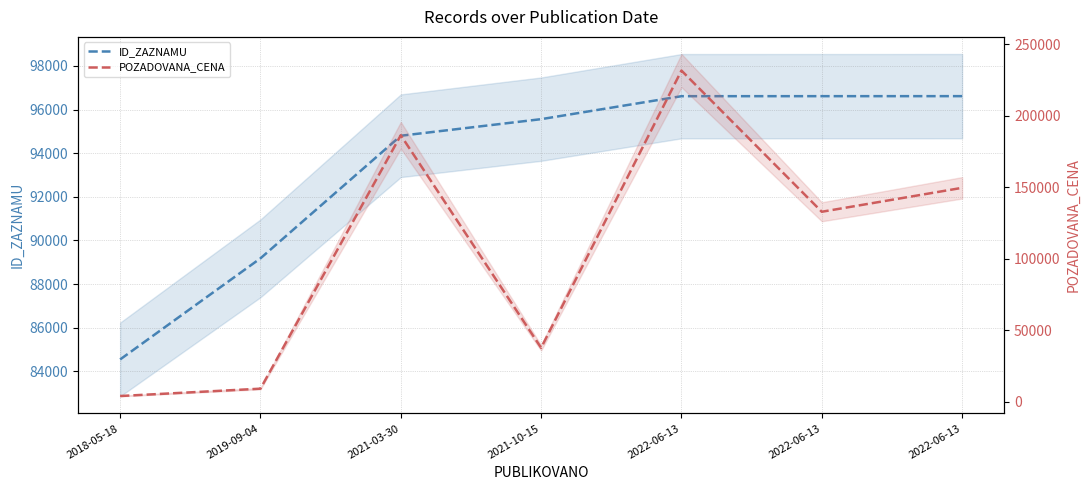

Does the chart display data point markers on the line(s)?

No